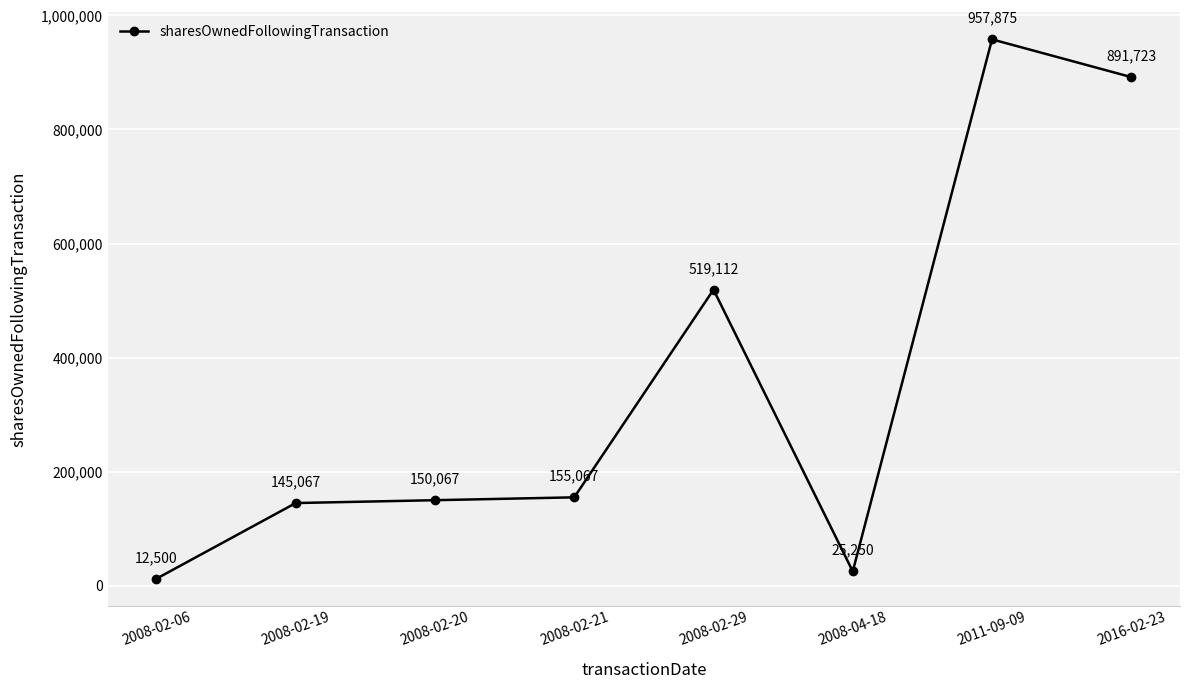

At which category does the data reach its first local peak?

2008-02-29